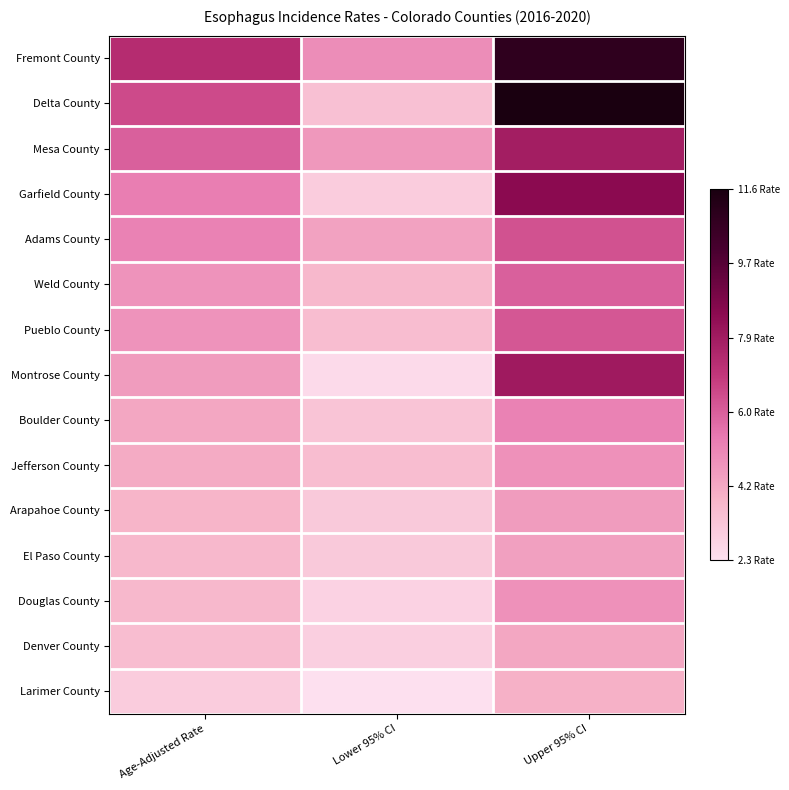

Reading left to right, what are all the values shown in this chart?

Fremont County: Age-Adjusted Rate=7.3	Lower 95% CI=4.9	Upper 95% CI=10.9
Delta County: Age-Adjusted Rate=6.5	Lower 95% CI=3.4	Upper 95% CI=11.6
Mesa County: Age-Adjusted Rate=6.0	Lower 95% CI=4.6	Upper 95% CI=7.8
Garfield County: Age-Adjusted Rate=5.3	Lower 95% CI=3.0	Upper 95% CI=8.5
Adams County: Age-Adjusted Rate=5.2	Lower 95% CI=4.3	Upper 95% CI=6.3
Weld County: Age-Adjusted Rate=4.7	Lower 95% CI=3.7	Upper 95% CI=6.0
Pueblo County: Age-Adjusted Rate=4.7	Lower 95% CI=3.5	Upper 95% CI=6.2
Montrose County: Age-Adjusted Rate=4.5	Lower 95% CI=2.5	Upper 95% CI=7.9
Boulder County: Age-Adjusted Rate=4.2	Lower 95% CI=3.3	Upper 95% CI=5.2
Jefferson County: Age-Adjusted Rate=4.1	Lower 95% CI=3.5	Upper 95% CI=4.8
Arapahoe County: Age-Adjusted Rate=3.8	Lower 95% CI=3.1	Upper 95% CI=4.5
El Paso County: Age-Adjusted Rate=3.7	Lower 95% CI=3.1	Upper 95% CI=4.4
Douglas County: Age-Adjusted Rate=3.7	Lower 95% CI=2.8	Upper 95% CI=4.8
Denver County: Age-Adjusted Rate=3.5	Lower 95% CI=2.9	Upper 95% CI=4.2
Larimer County: Age-Adjusted Rate=3.0	Lower 95% CI=2.3	Upper 95% CI=3.9